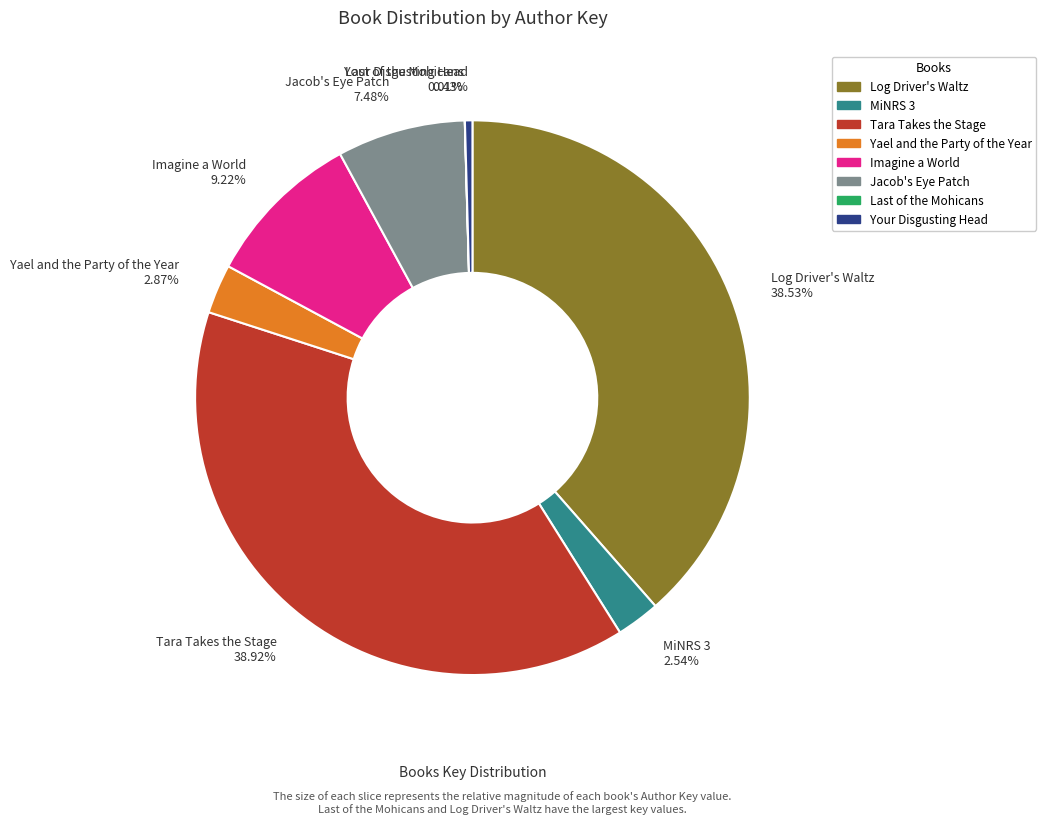

What is the ratio of the value at Yael and the Party of the Year to the value at MiNRS 3?

1.1